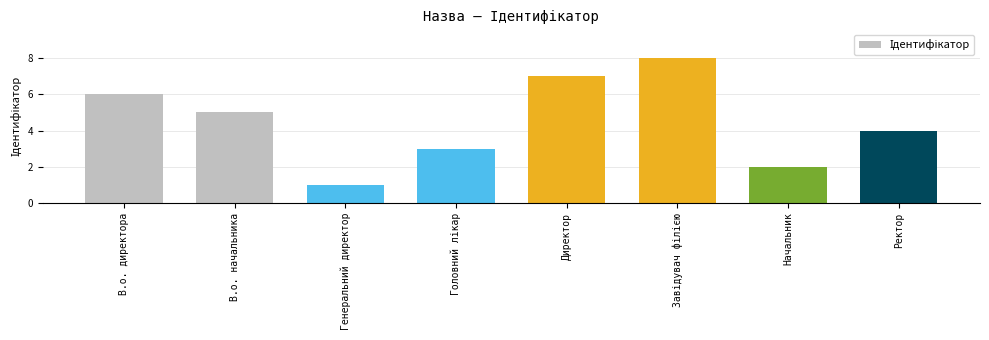

What is the label of the 8th bar from the left?

Ректор